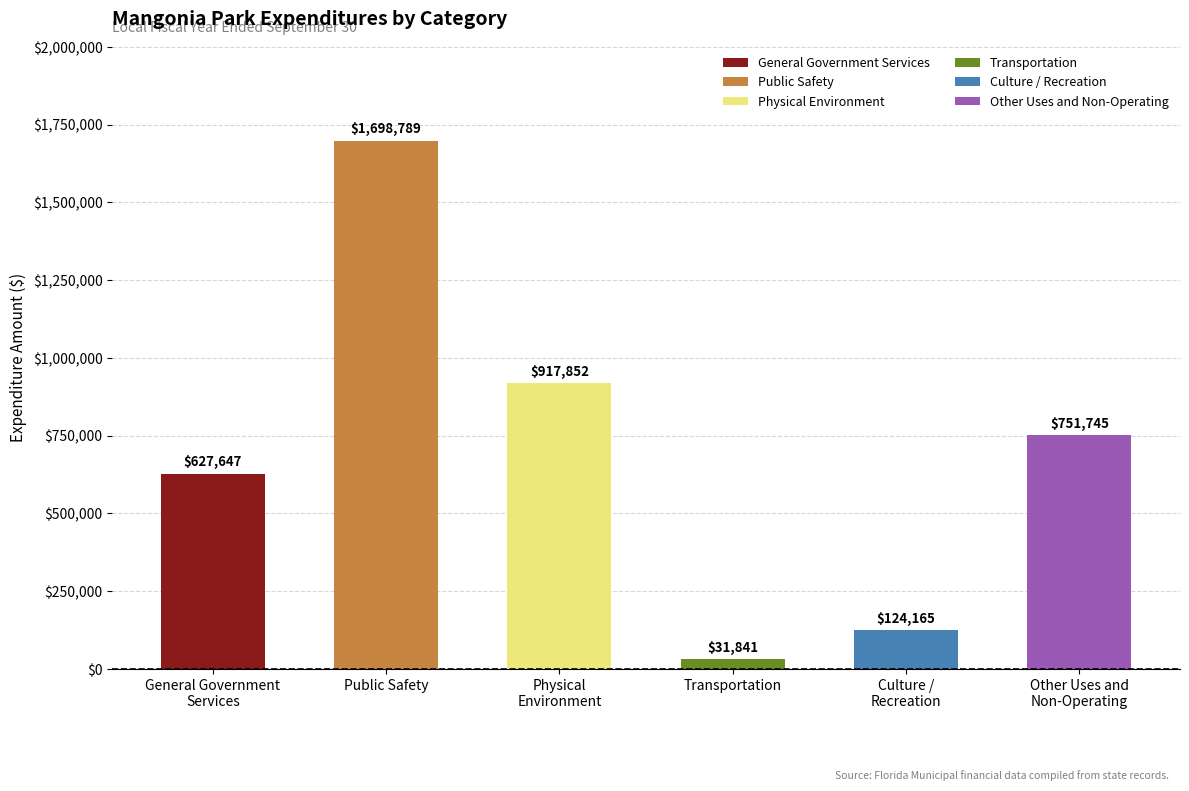

What is the smallest value displayed?

31841